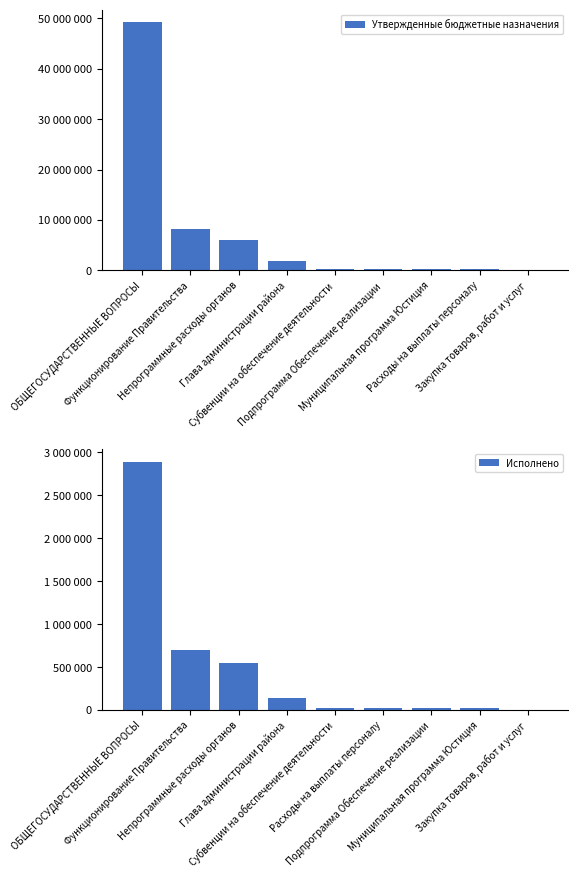

Which has a higher value, Субвенции на обеспечение деятельности or Глава администрации района?

Глава администрации района